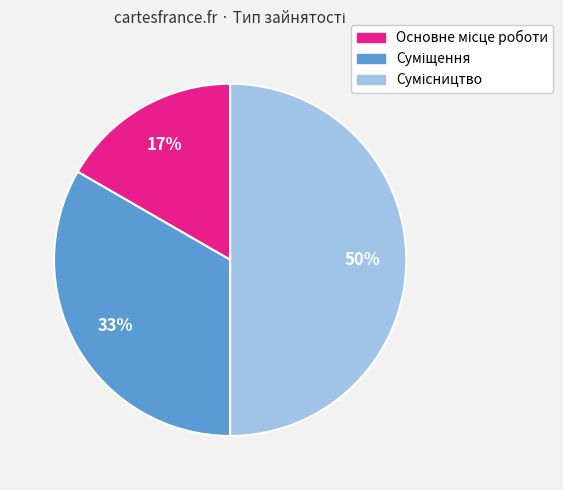

How many slices are in this pie chart?

3